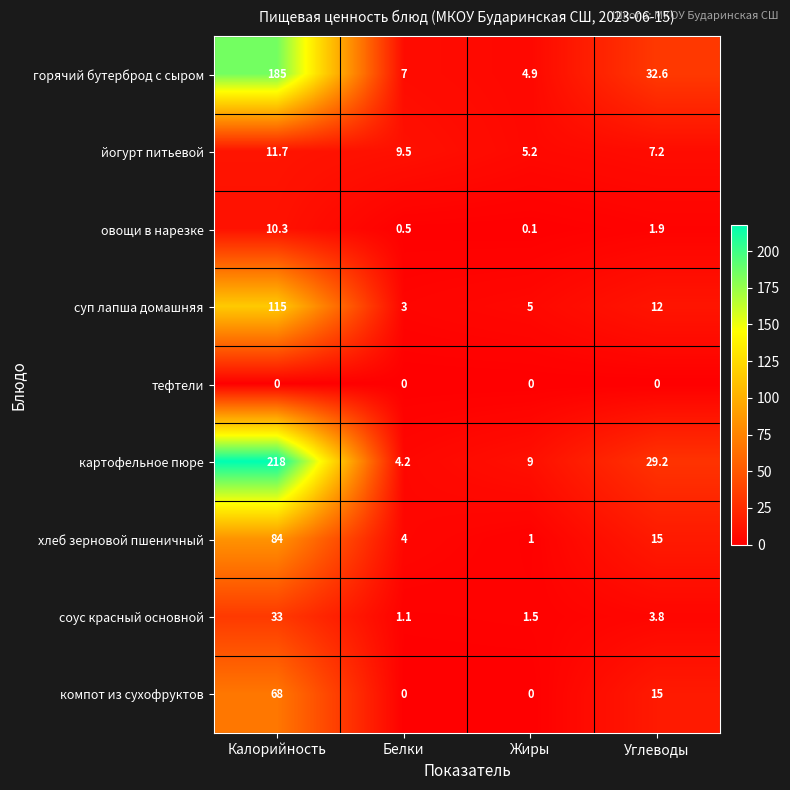

Rank the categories by йогурт питьевой value from lowest to highest.

Жиры, Углеводы, Белки, Калорийность